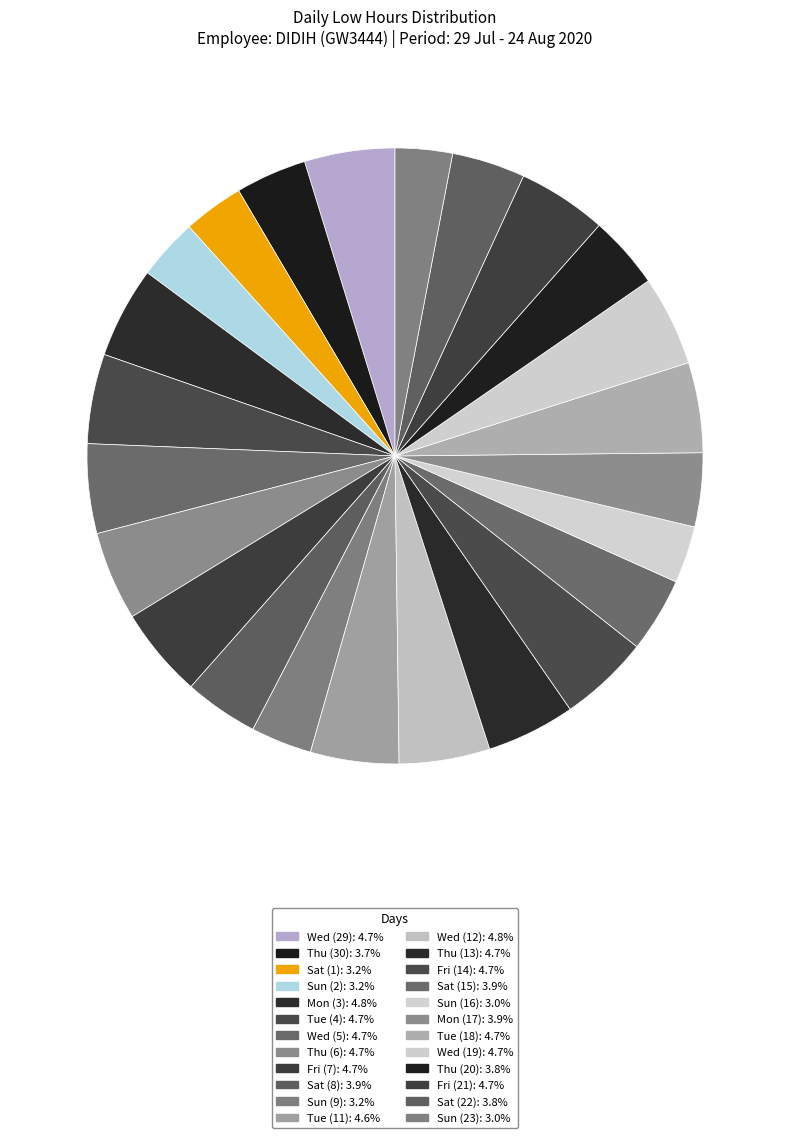

How many slices are in this pie chart?

24